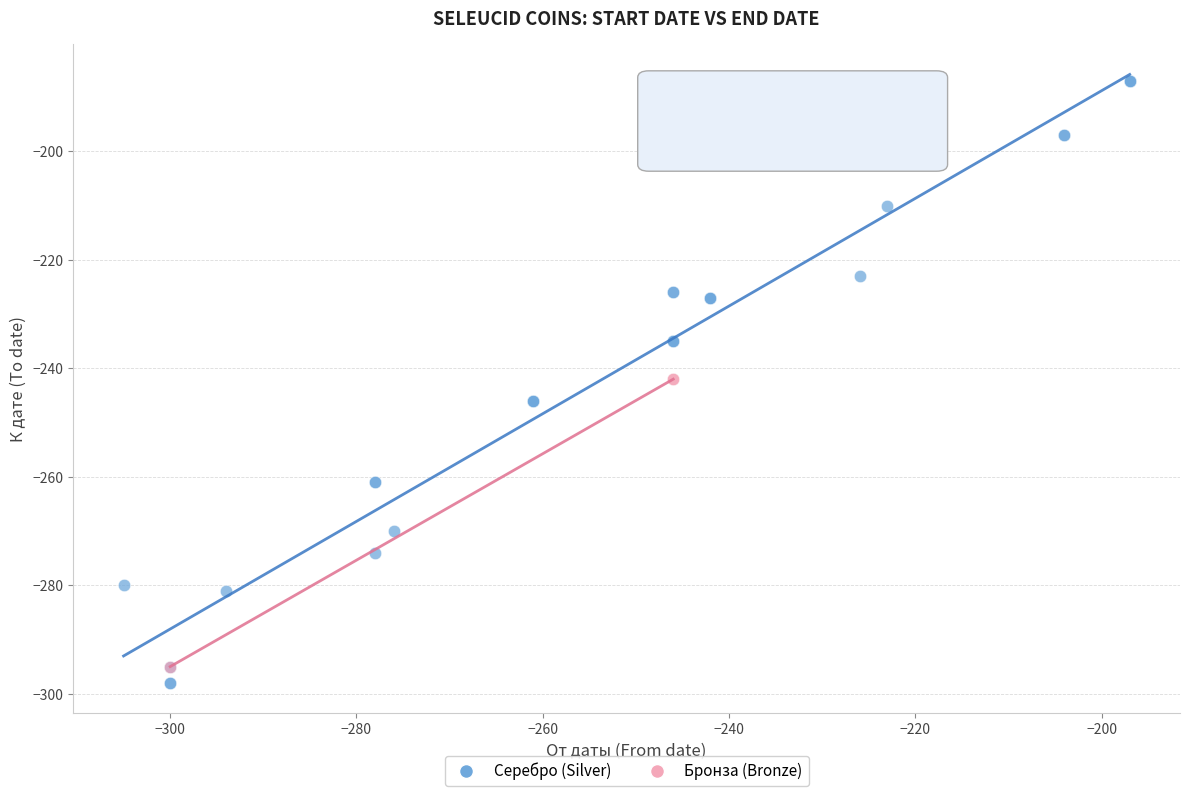

Which series reaches the maximum Y coordinate?

Серебро (Silver)